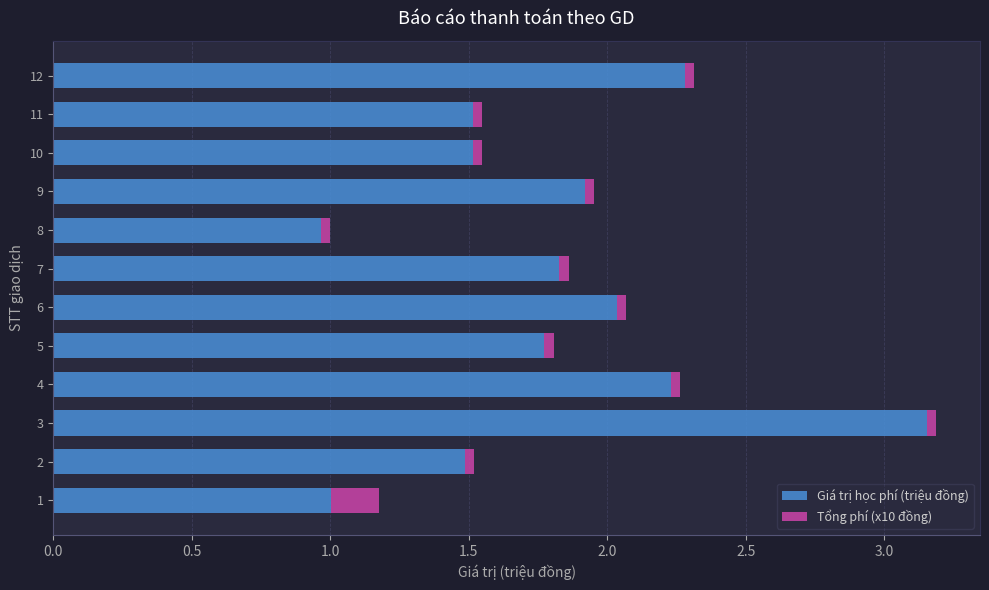

Which category has the highest value in the Giá trị học phí (triệu đồng) series?

3